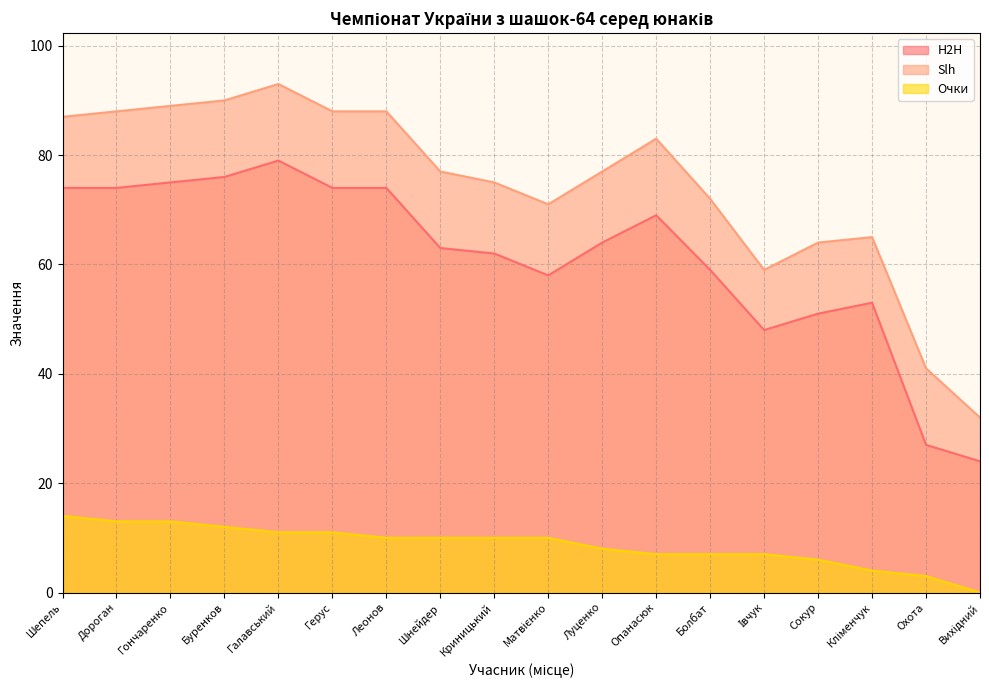

At how many categories does at least one series exceed 87?

6